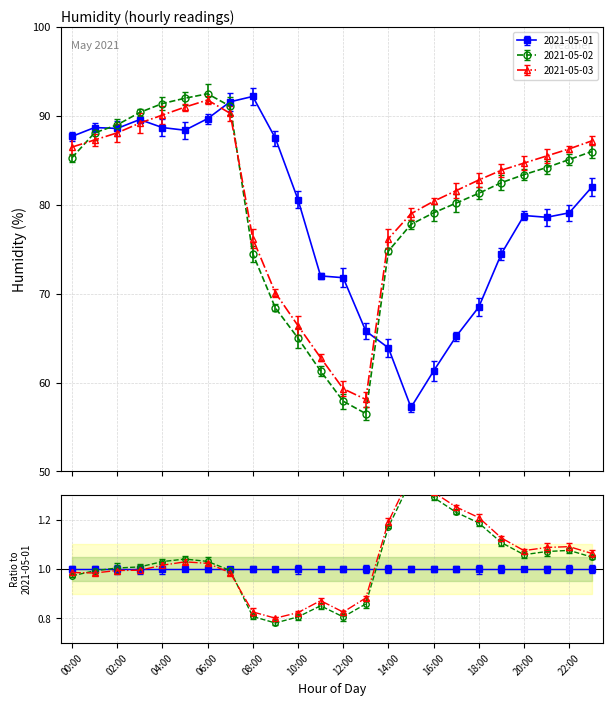

What is the spread (max minus min) of values at 19:00?

9.4